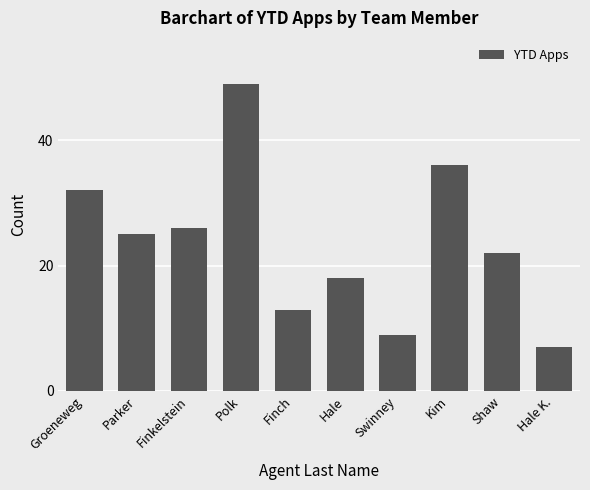

True or false: the data shows 30 at Polk.

False